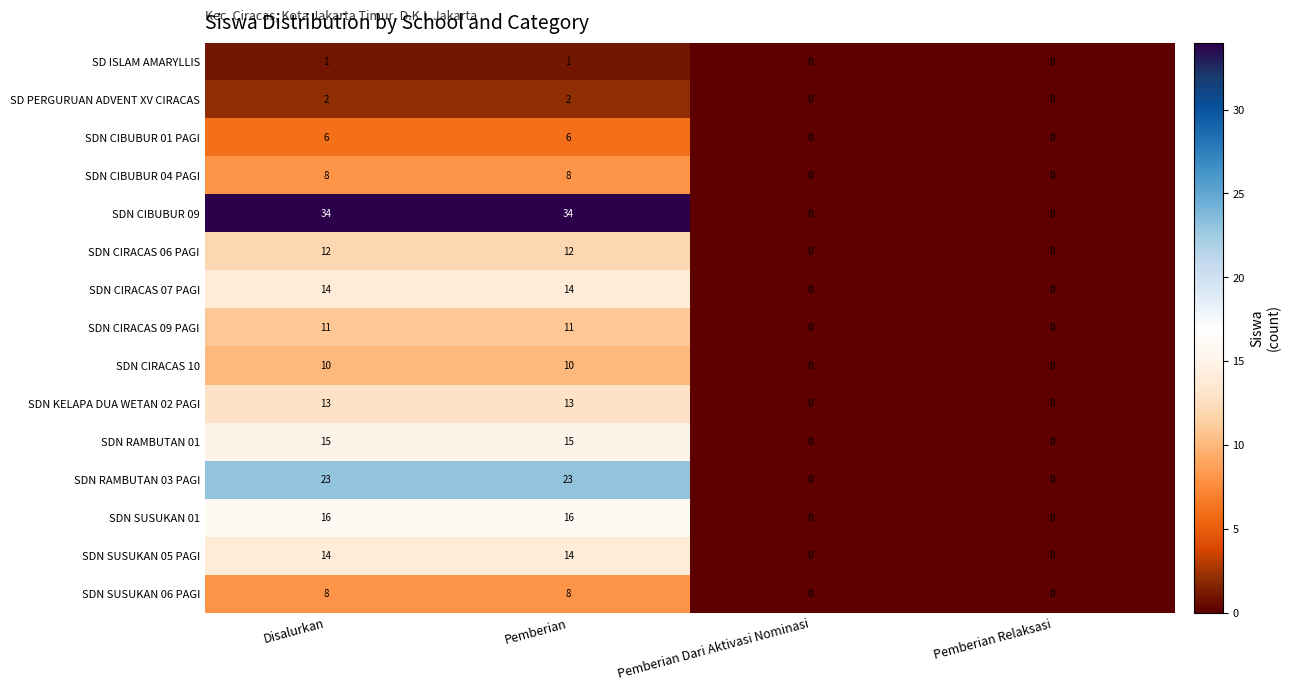

Which series has the largest total across all categories?

SDN CIBUBUR 09